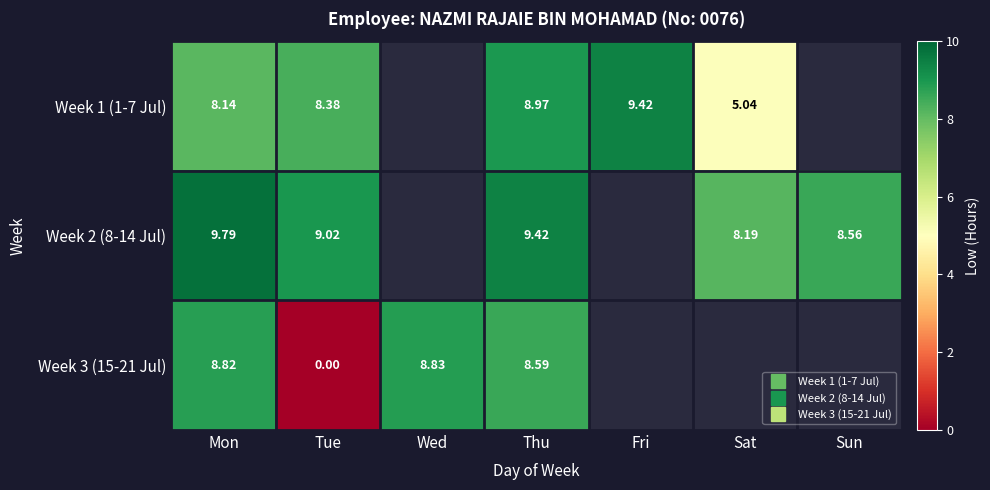

At which category is the sum across all series the highest?

Thu